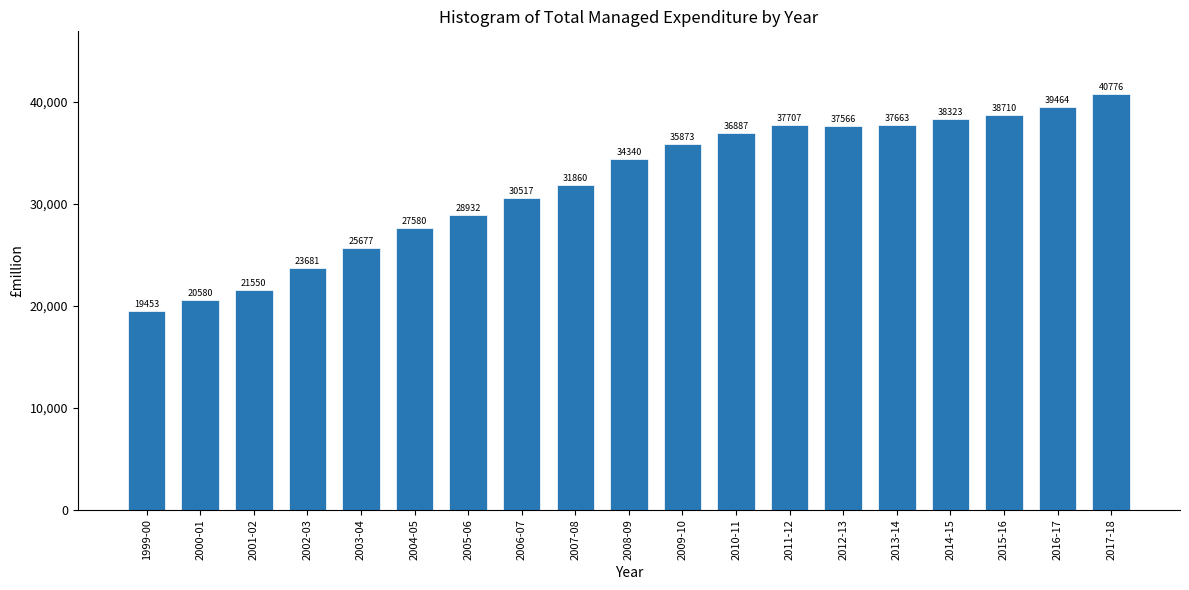

Reading right to left, extract all data points from this chart.

2017-18=40776	2016-17=39464	2015-16=38710	2014-15=38323	2013-14=37663	2012-13=37566	2011-12=37707	2010-11=36887	2009-10=35873	2008-09=34340	2007-08=31860	2006-07=30517	2005-06=28932	2004-05=27580	2003-04=25677	2002-03=23681	2001-02=21550	2000-01=20580	1999-00=19453